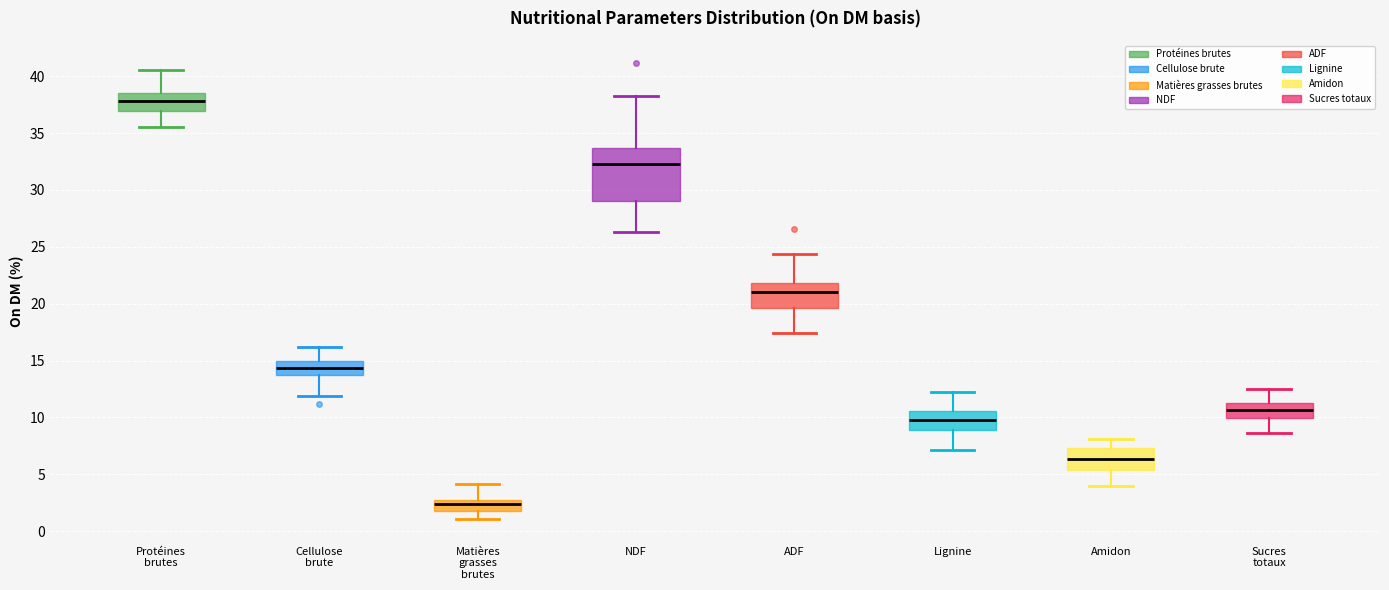

Reading left to right, read every box against the y-axis: the position of its median line, the range the box covers, and the ends of its whiskers. The values are not printed on the chart, so give them approximately, as read against the axis.

Protéines brutes: median 38.0, box 37.0 to 38.5, whiskers 35.5 to 40.5
Cellulose brute: median 14.5, box 13.5 to 15.0, whiskers 12.0 to 16.0
Matières grasses brutes: median 2.5, box 2.0 to 3.0, whiskers 1.0 to 4.0
NDF: median 32.5, box 29.0 to 33.5, whiskers 26.5 to 38.0
ADF: median 21.0, box 19.5 to 22.0, whiskers 17.5 to 24.5
Lignine: median 9.5, box 9.0 to 10.5, whiskers 7.0 to 12.5
Amidon: median 6.5, box 5.5 to 7.5, whiskers 4.0 to 8.0
Sucres totaux: median 10.5, box 10.0 to 11.5, whiskers 8.5 to 12.5